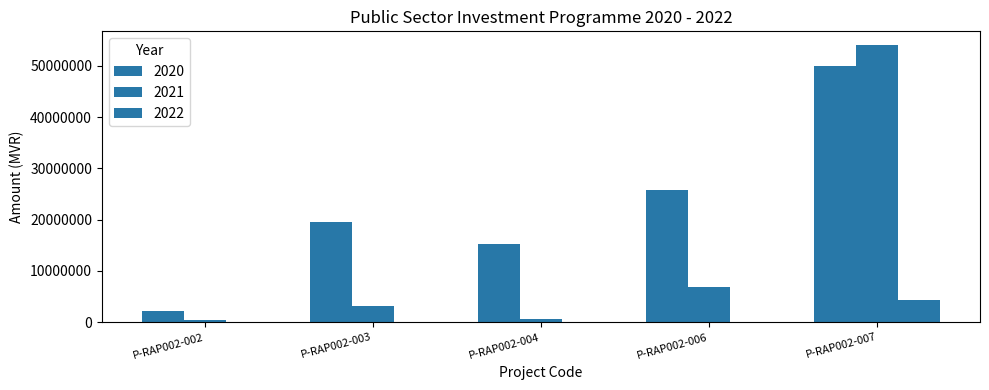

At how many categories does at least one series exceed 5682316?

4